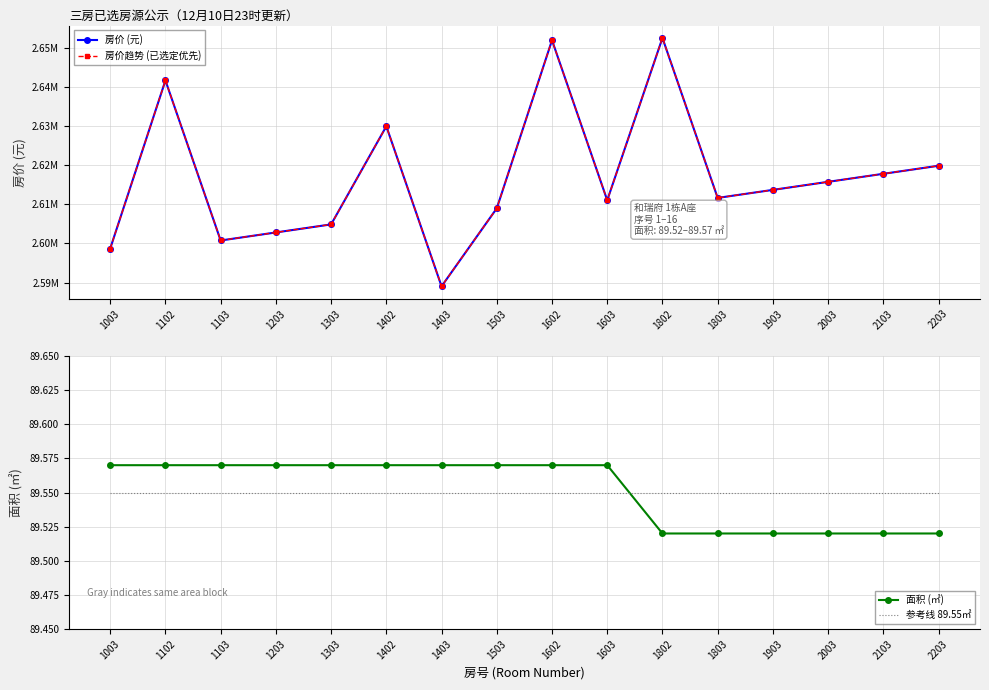

After their last crossing, which series has the higher values: 面积 (㎡) or 参考线 89.55㎡?

参考线 89.55㎡